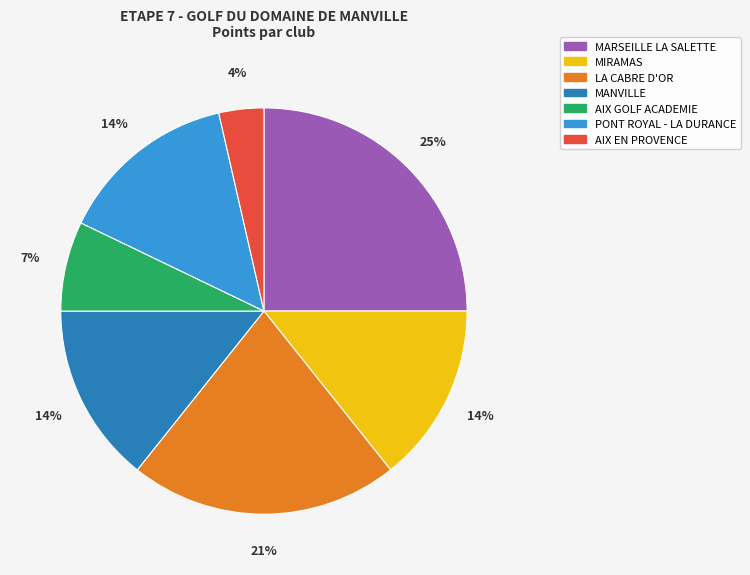

What is the largest slice in the pie chart?

MARSEILLE LA SALETTE